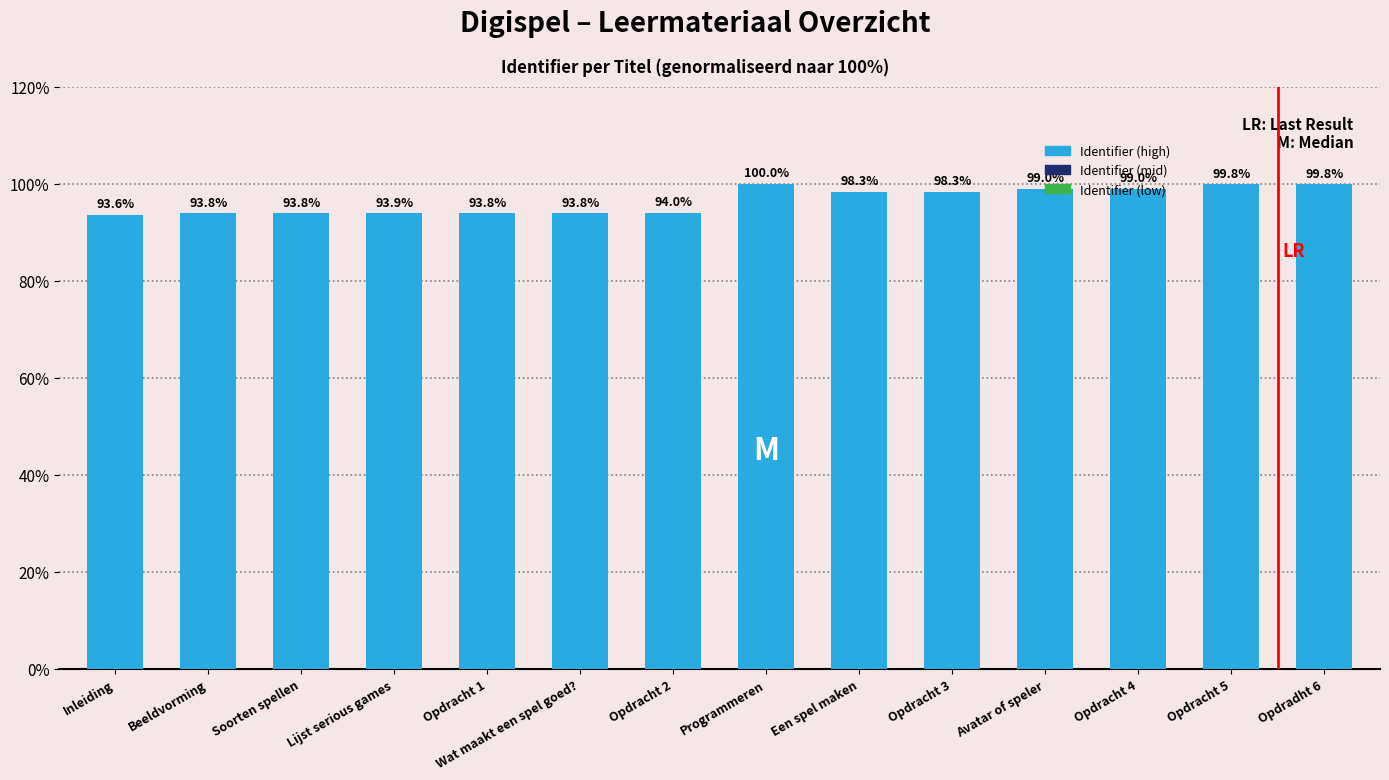

How many bars are there in total?

14